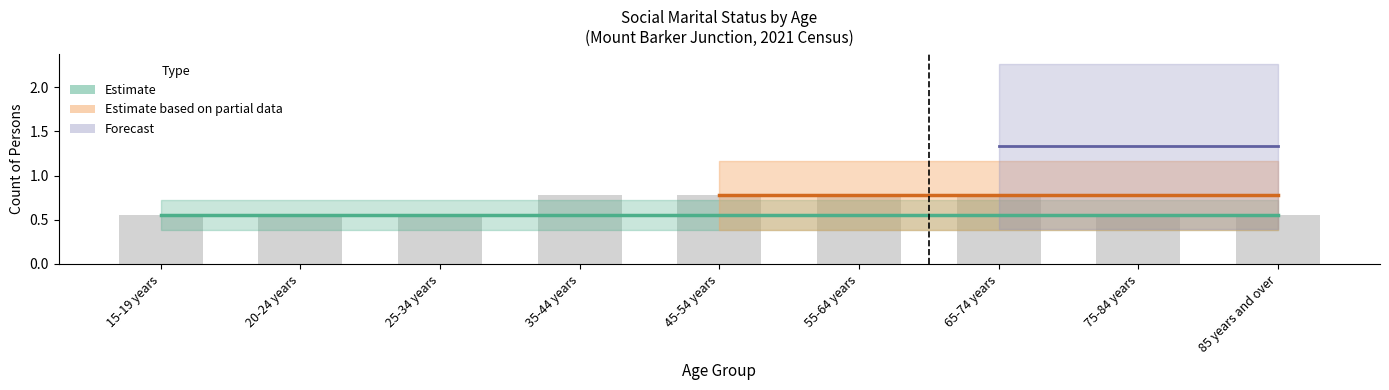

What is the label of the 9th bar from the left?

85 years and over